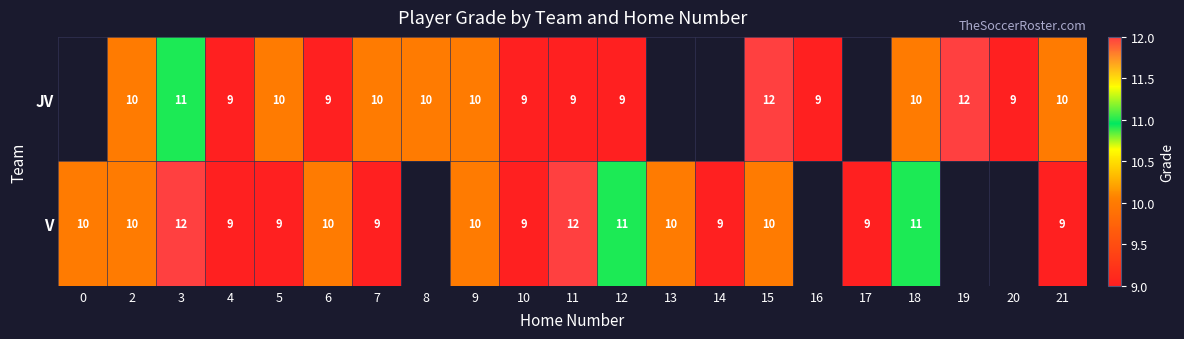

True or false: V has a value of 7 at 18.

False